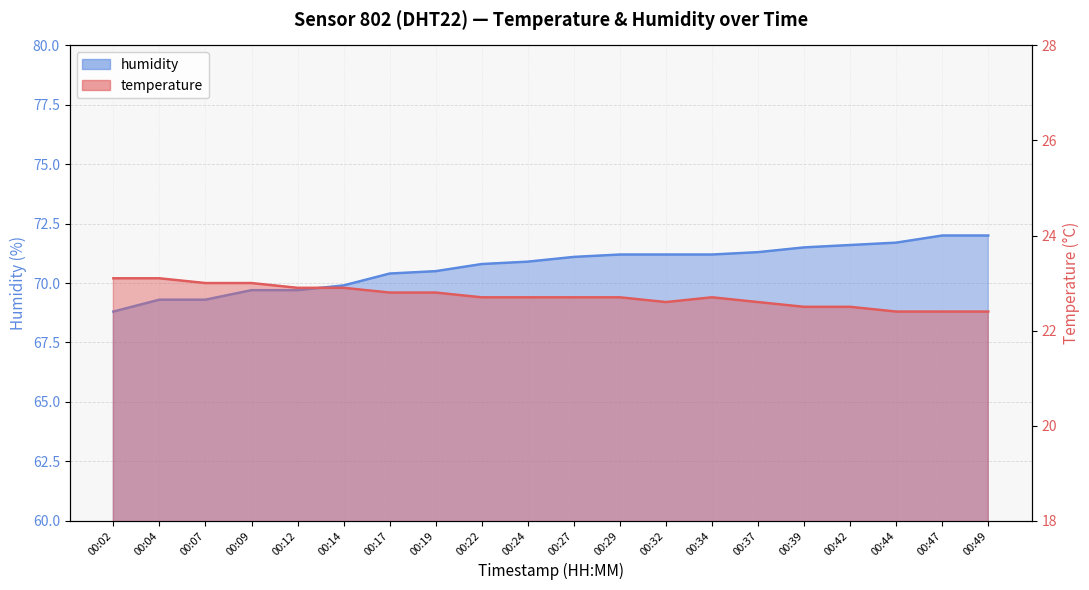

List the series in order of their overall mean, lowest first.

temperature, humidity